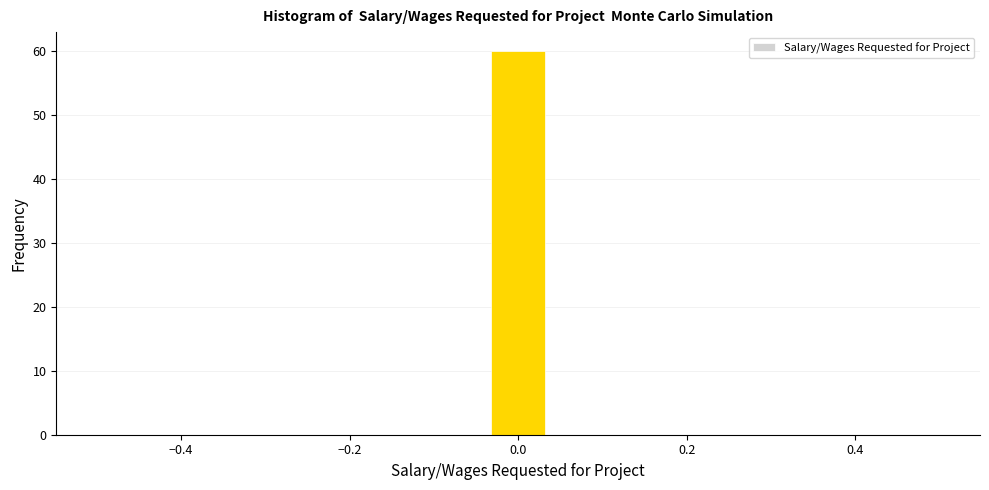

Around what value on the x-axis is the tallest bar? Give the approximate position of its centre, as read against the axis.

0.00